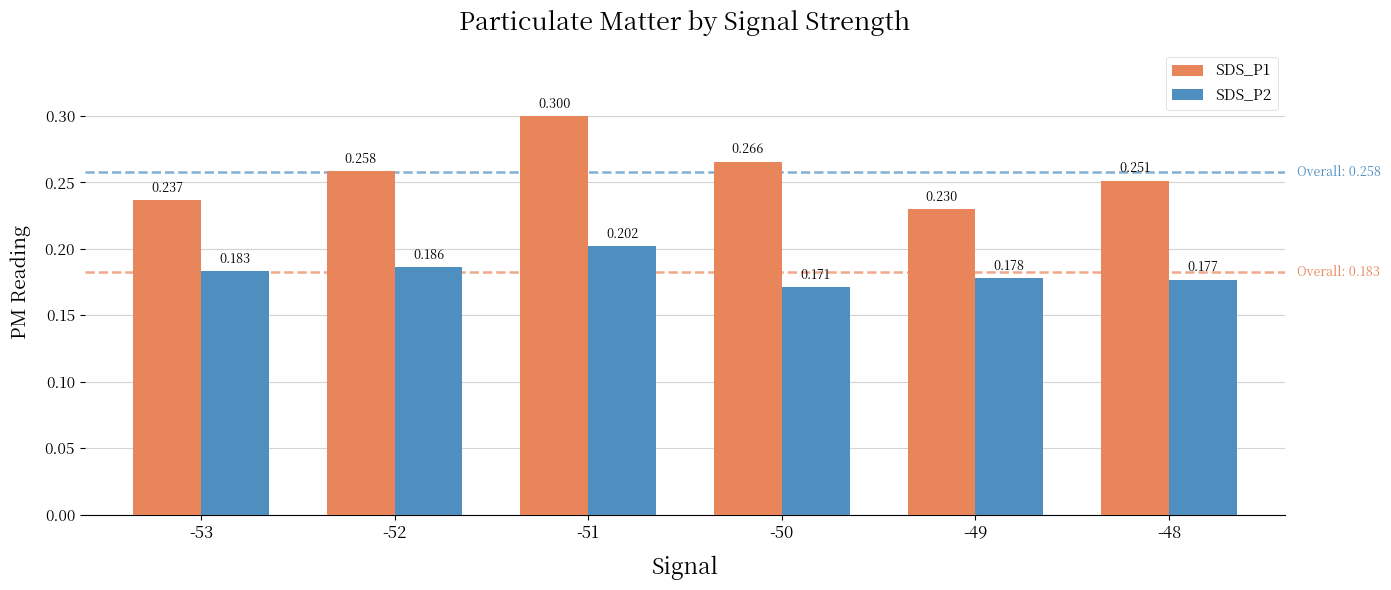

How many groups of bars are there?

6